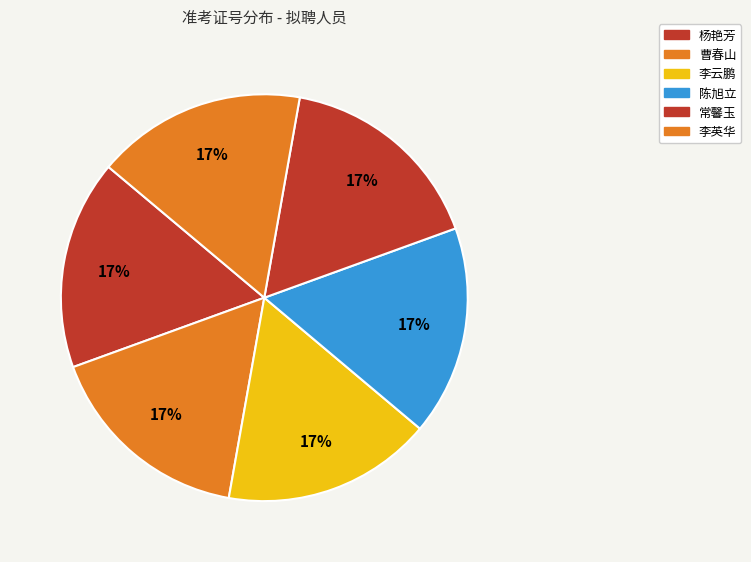

To the nearest percent, what is the average slice percentage?

17%